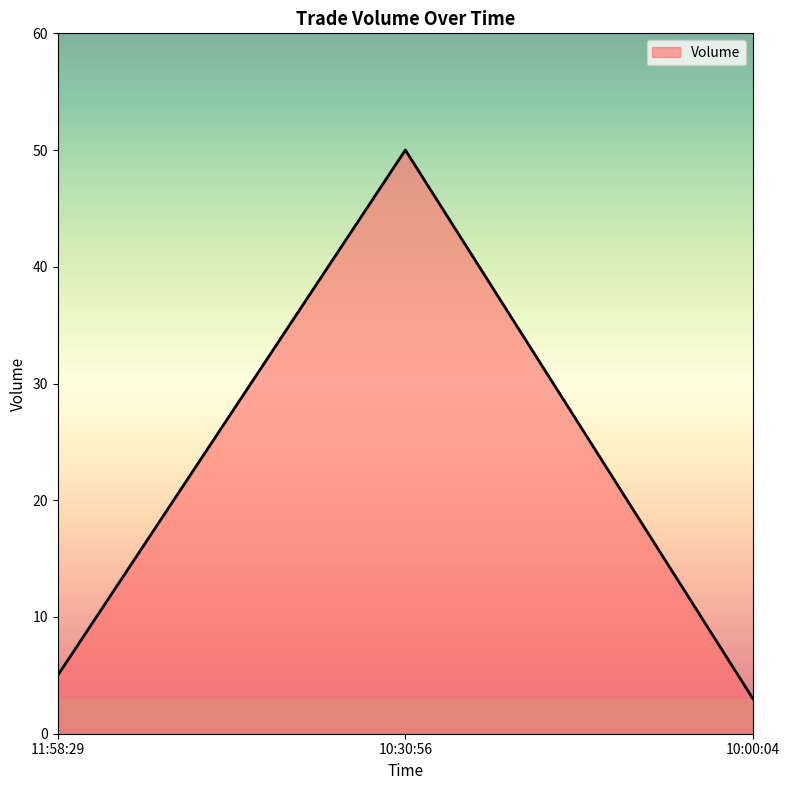

Does the chart have visible grid lines?

No